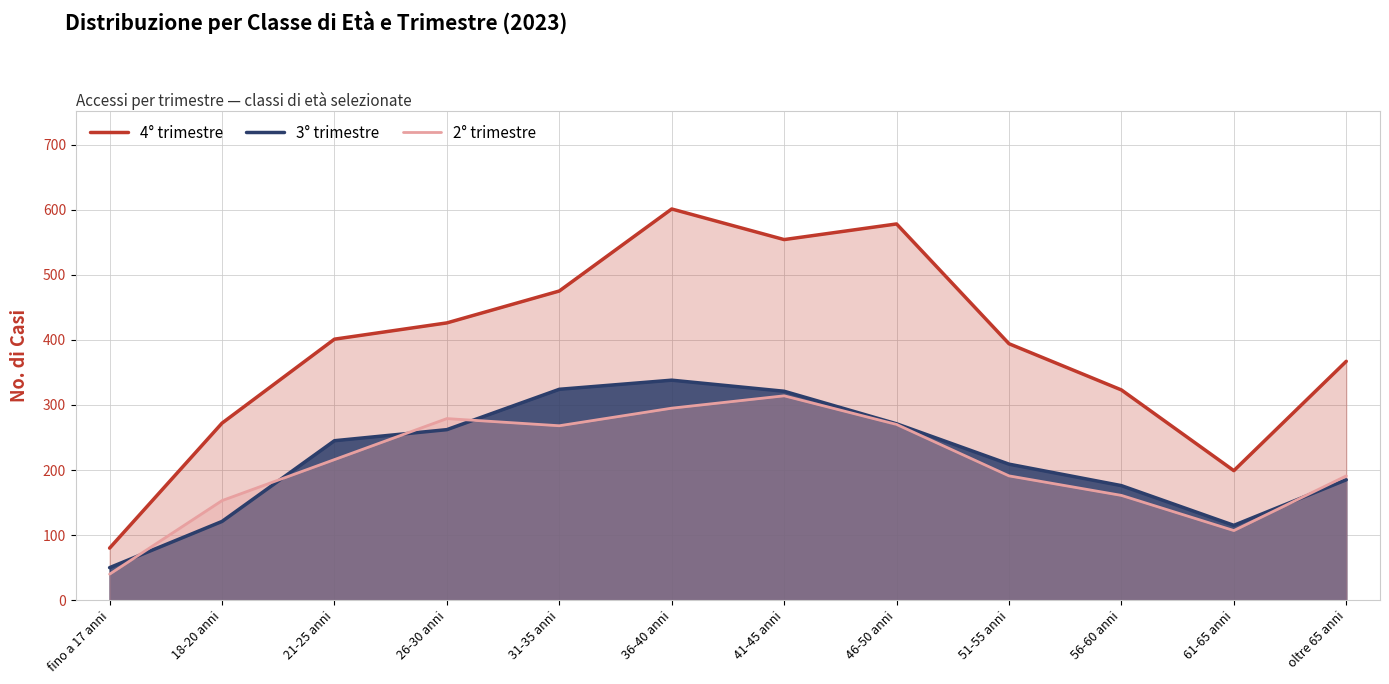

Between 51-55 anni and 61-65 anni, which is larger?

51-55 anni